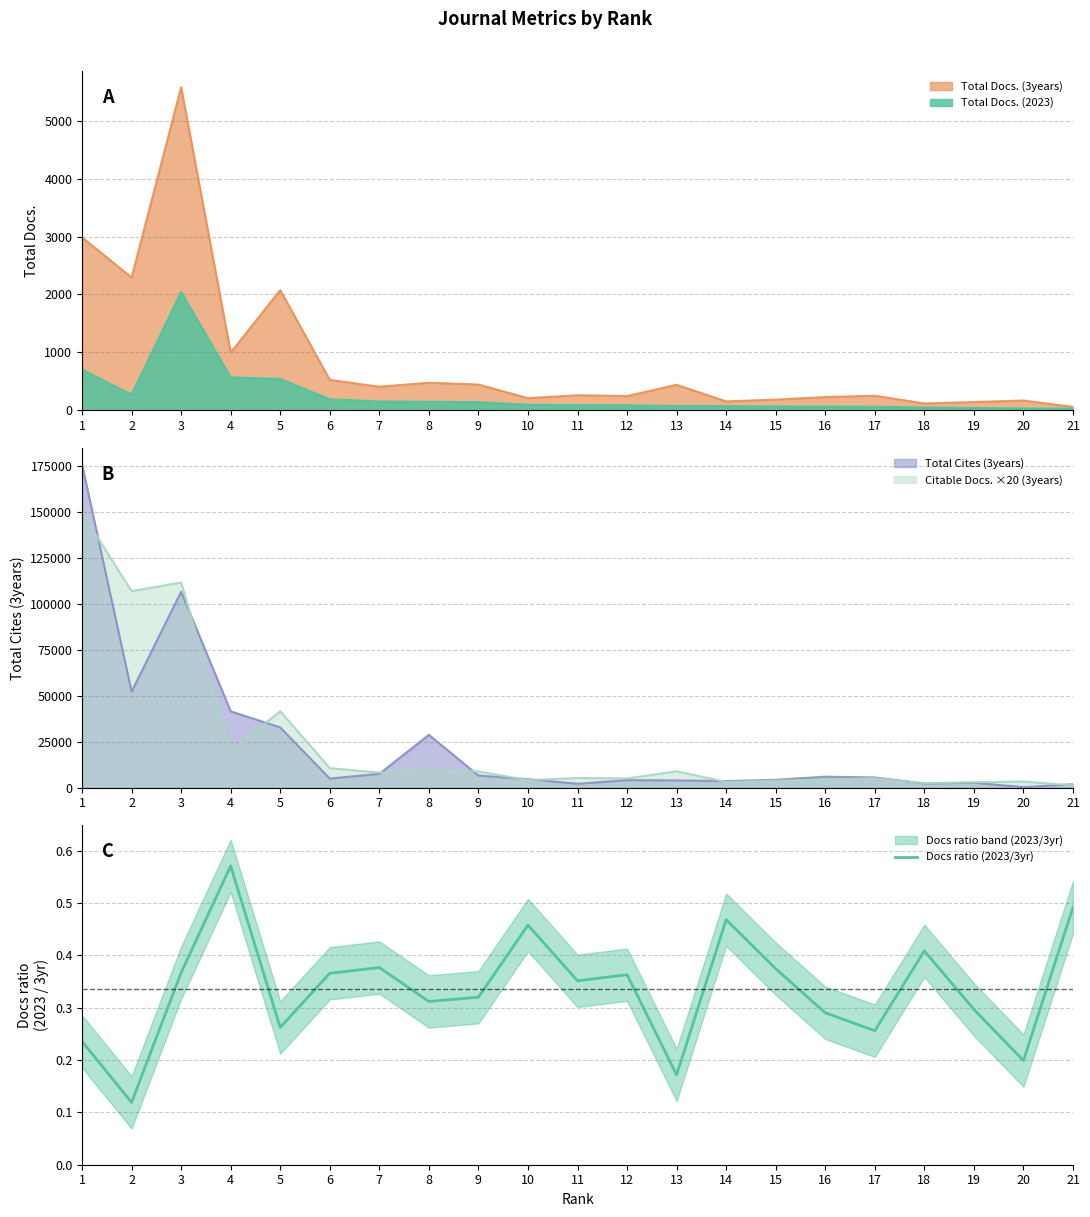

List the labels in order of value, smallest first.

2, 13, 20, 1, 17, 5, 16, 19, 8, 9, 11, 12, 6, 3, 15, 7, 18, 10, 14, 21, 4